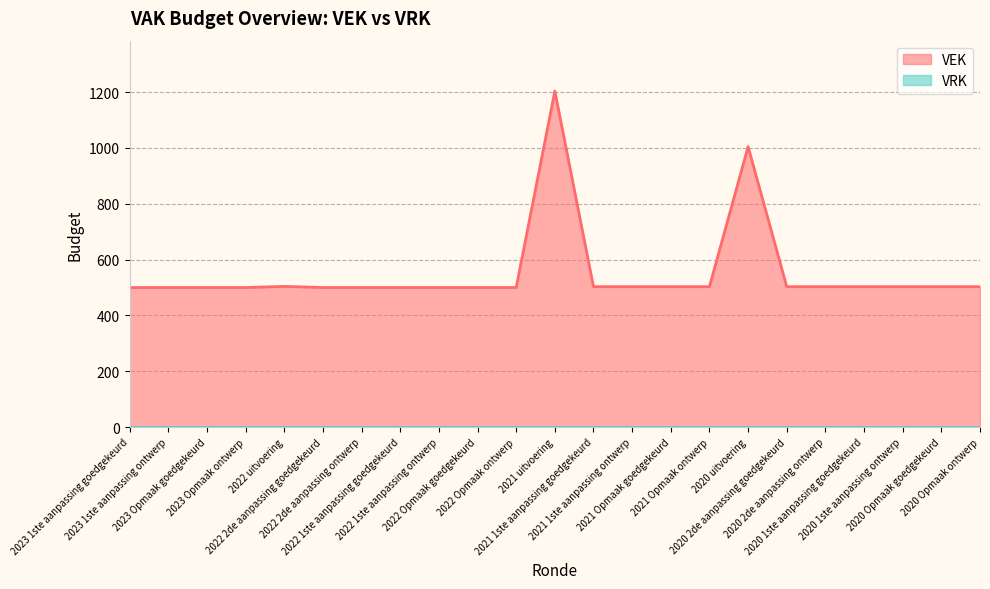

Count the number of values greater than 503.

3